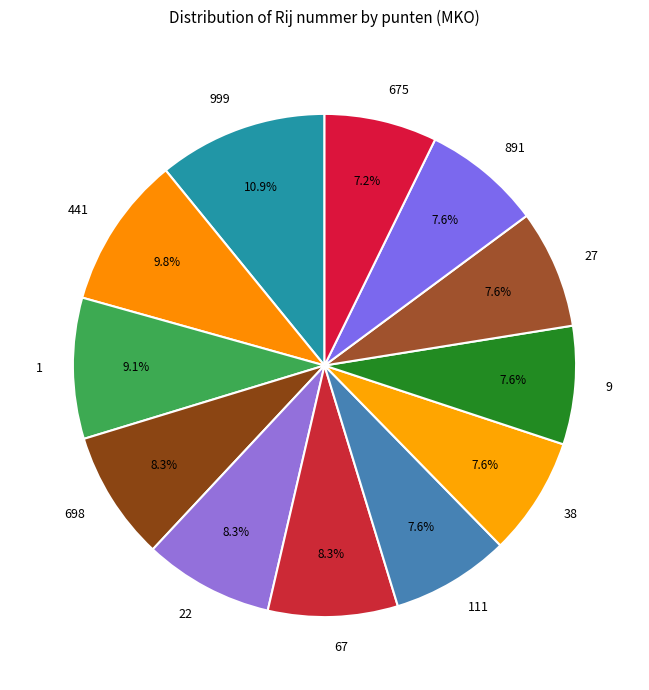

To the nearest percent, what percentage of the pie is 9?

8%